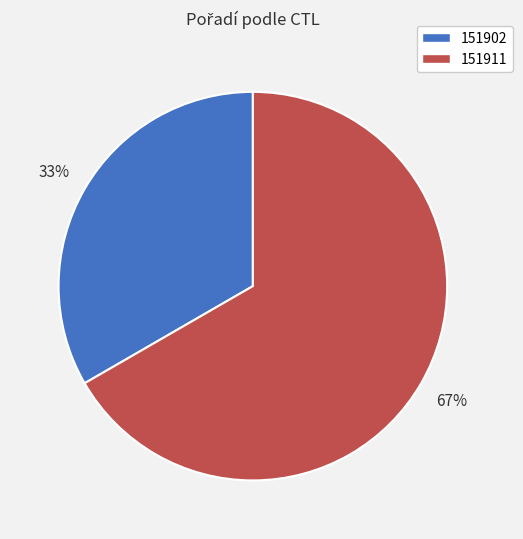

Which category has the biggest portion of the pie?

151911